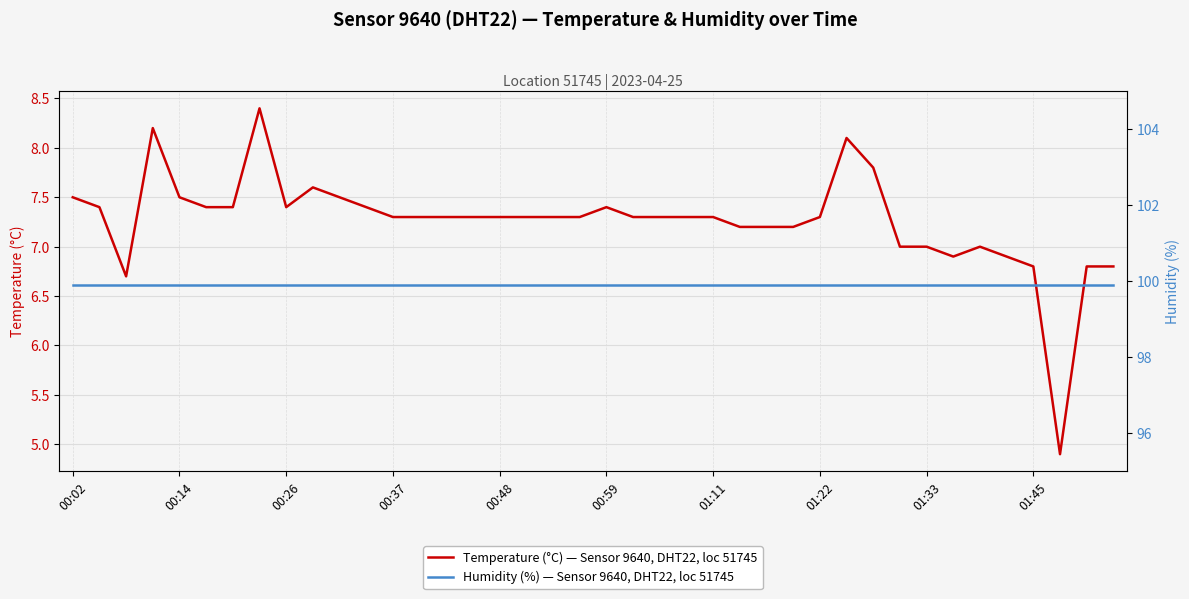

The value of Humidity (%) — Sensor 9640, DHT22, loc 51745 at 00:02 is 99.9. True or false?

True